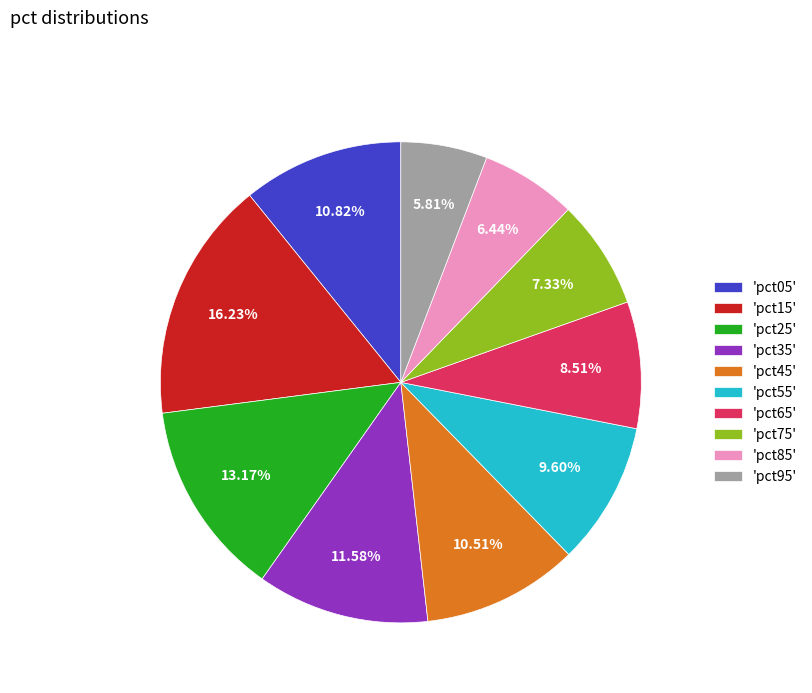

Is 'pct45' the majority of the pie?

No